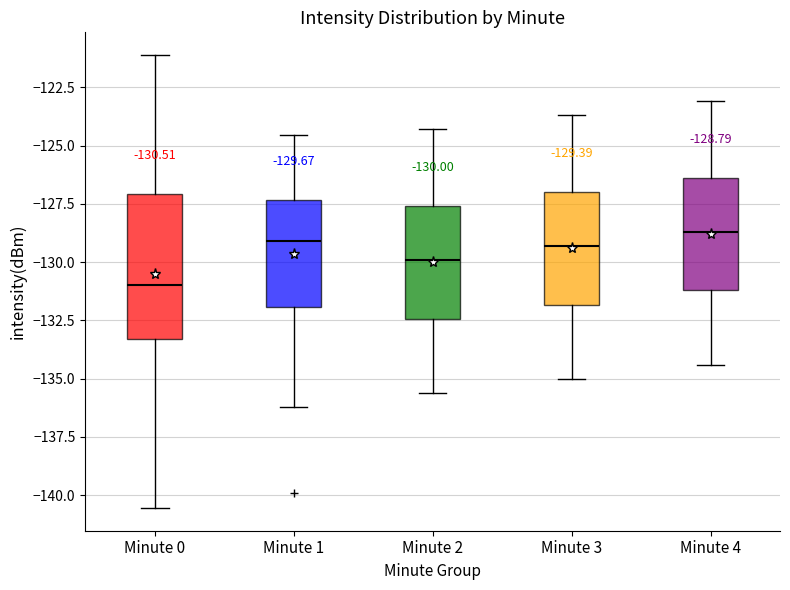

Comparing the boxes themselves (not the whiskers), which one is the tallest?

Minute 0